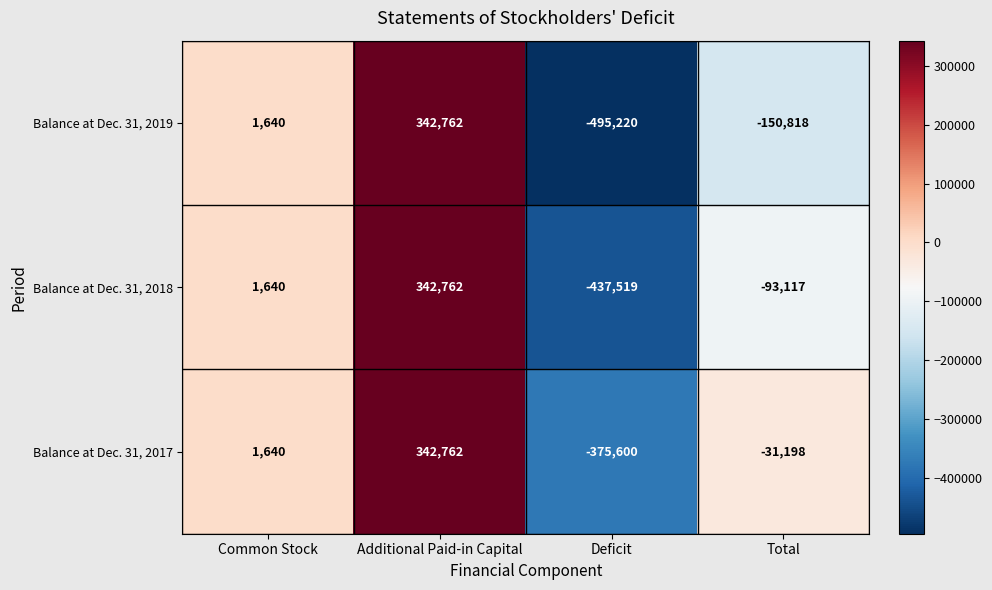

Which series changed the most between Common Stock and Total?

Balance at Dec. 31, 2019